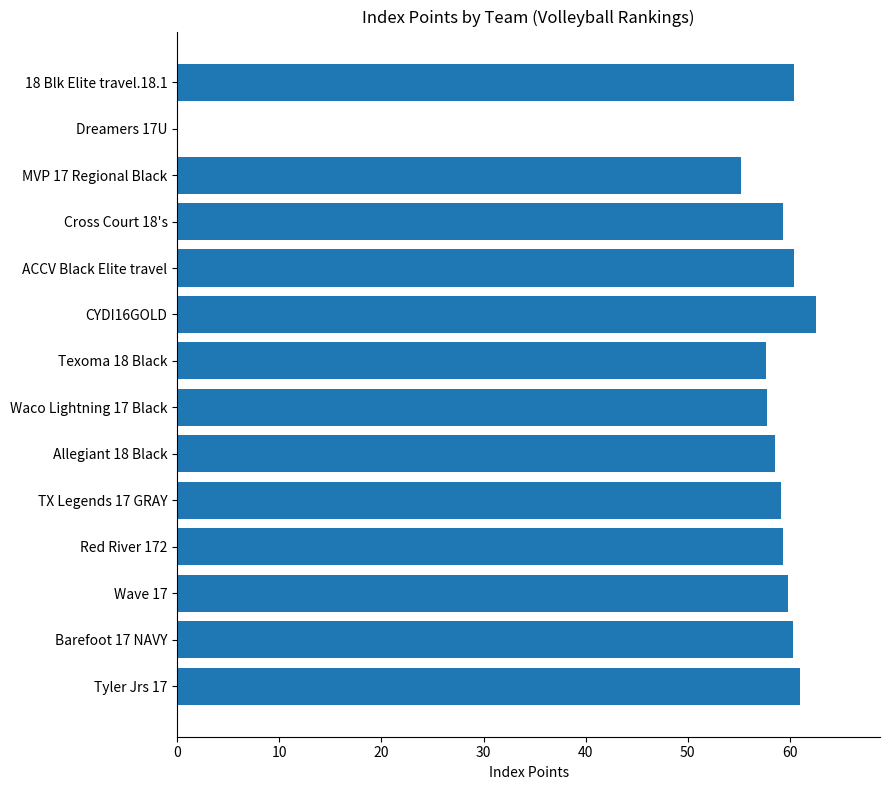

What is the ratio of the value at TX Legends 17 GRAY to the value at 18 Blk Elite travel.18.1?

1.0